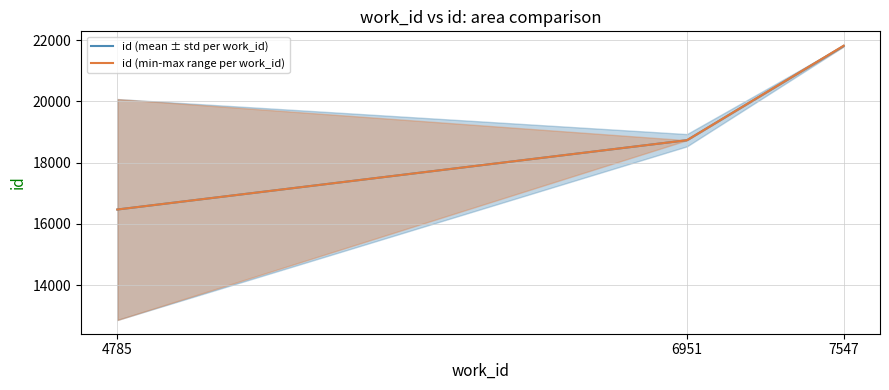

Between 6951 and 7547, which is larger?

7547